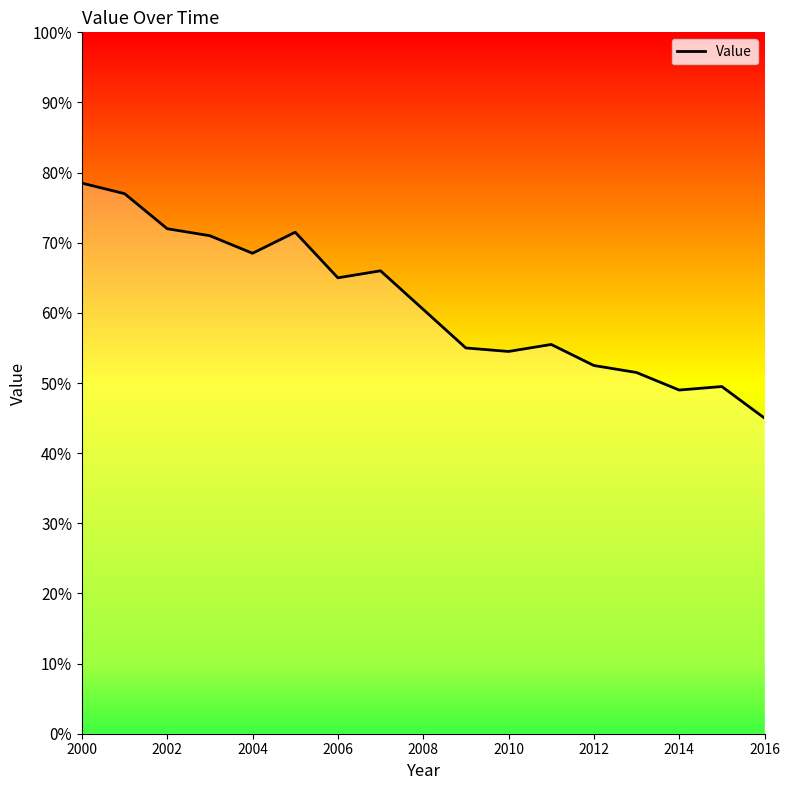

Does the chart display data point markers on the line(s)?

No